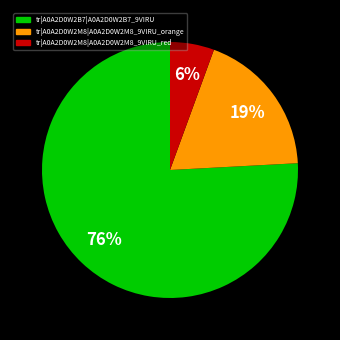

Is there a majority slice in this chart?

Yes